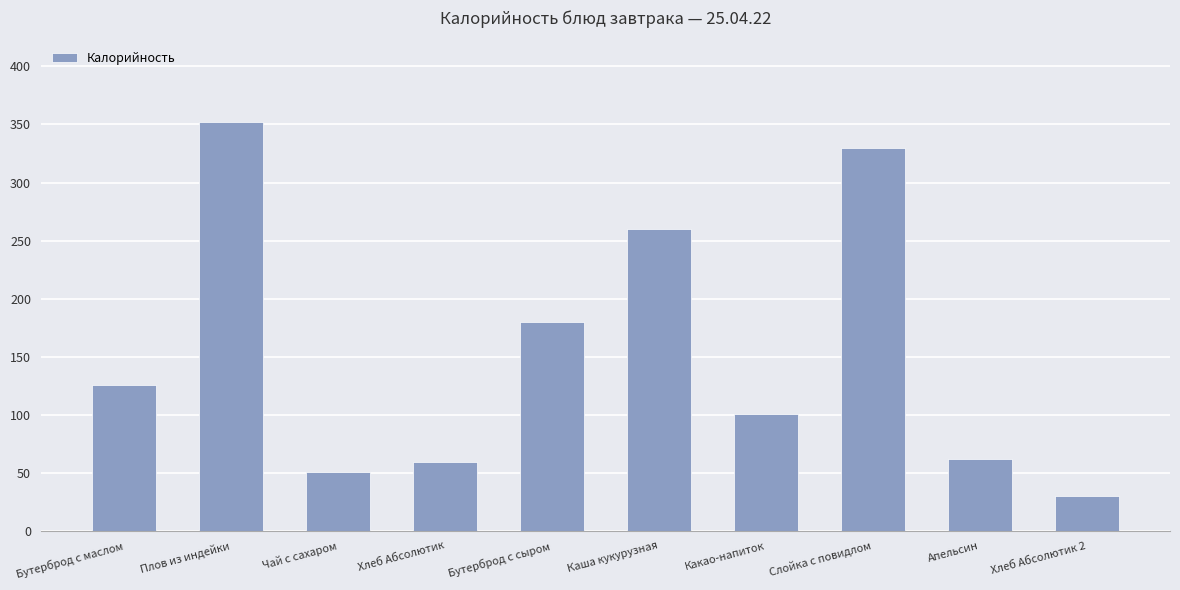

Rank the categories by value from lowest to highest.

Хлеб Абсолютик 2, Чай с сахаром, Хлеб Абсолютик, Апельсин, Какао-напиток, Бутерброд с маслом, Бутерброд с сыром, Каша кукурузная, Слойка с повидлом, Плов из индейки